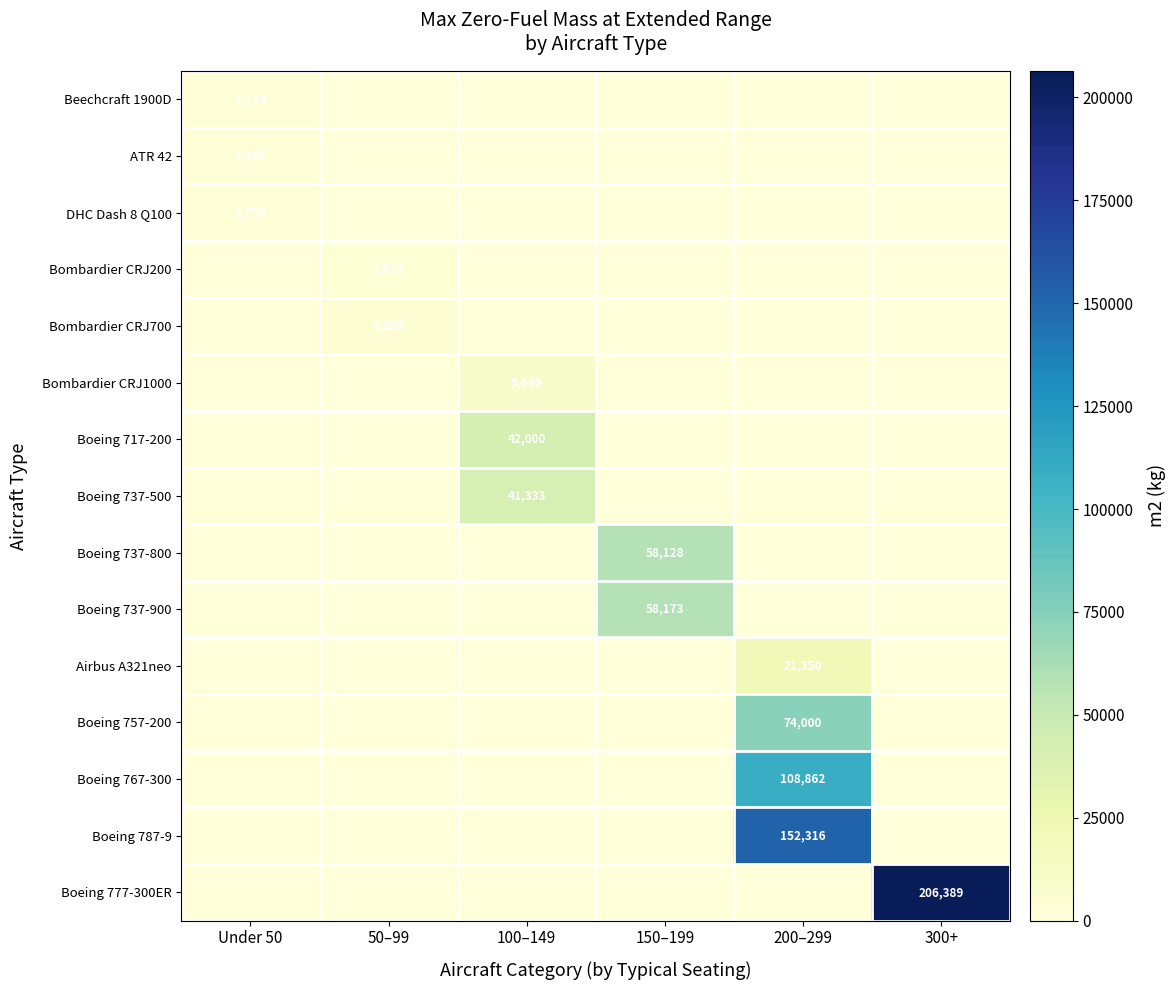

True or false: Boeing 717-200 has a value of 0.0 at Under 50.

True